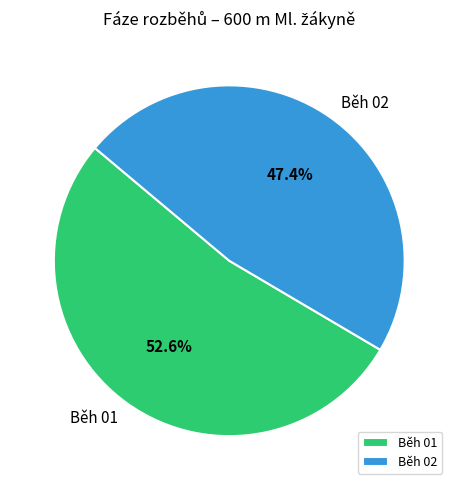

Does Běh 01 represent more than half of the total?

Yes